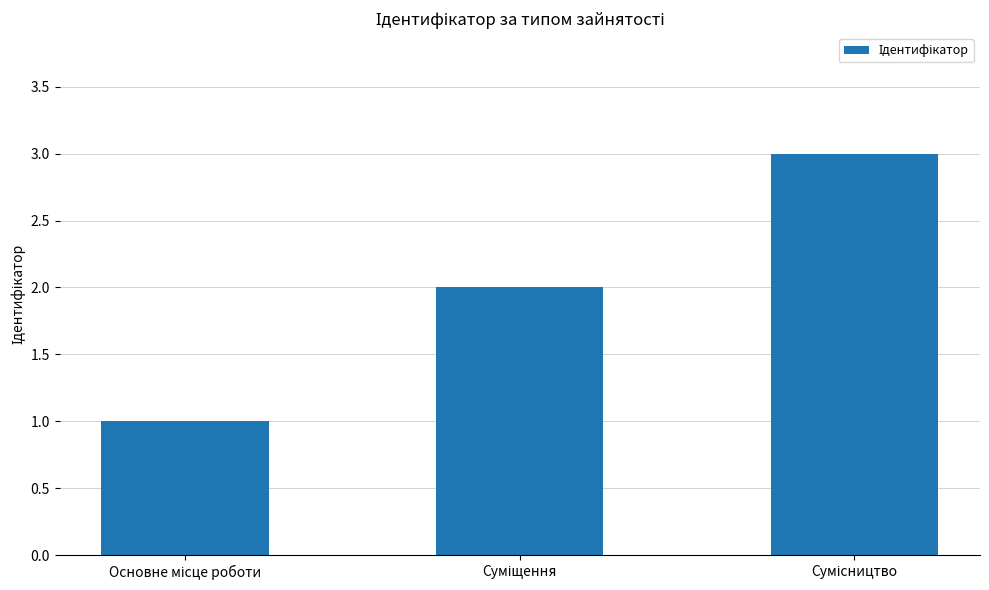

What is the greatest value displayed?

3